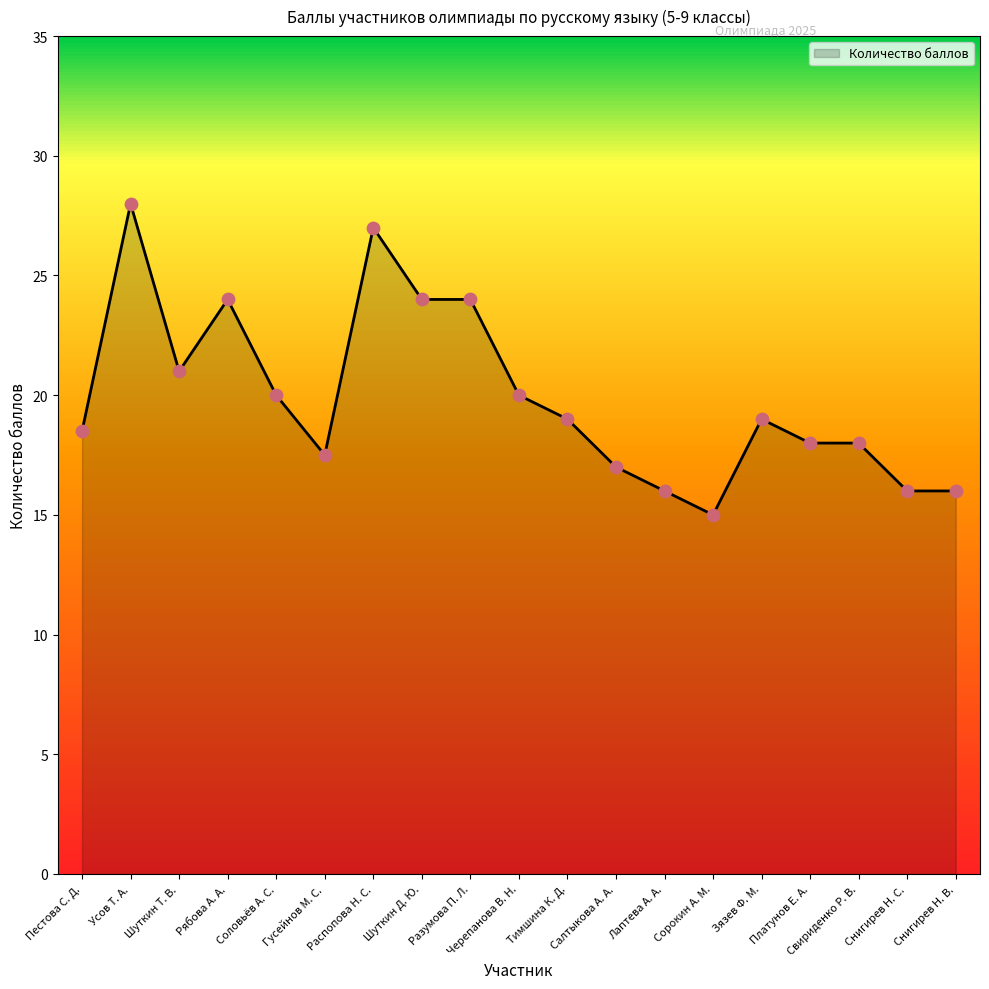

Approximately how many times larger is the value at Зязев Ф. М. compared to Пестова С. Д.?

1.0